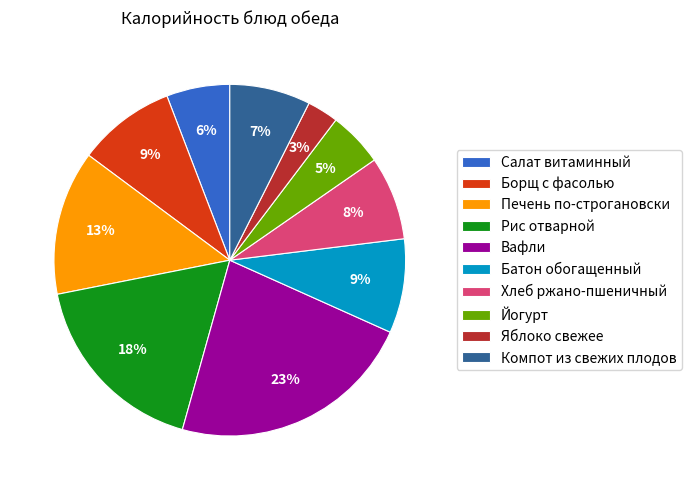

Is there any slice that represents more than half of the pie?

No